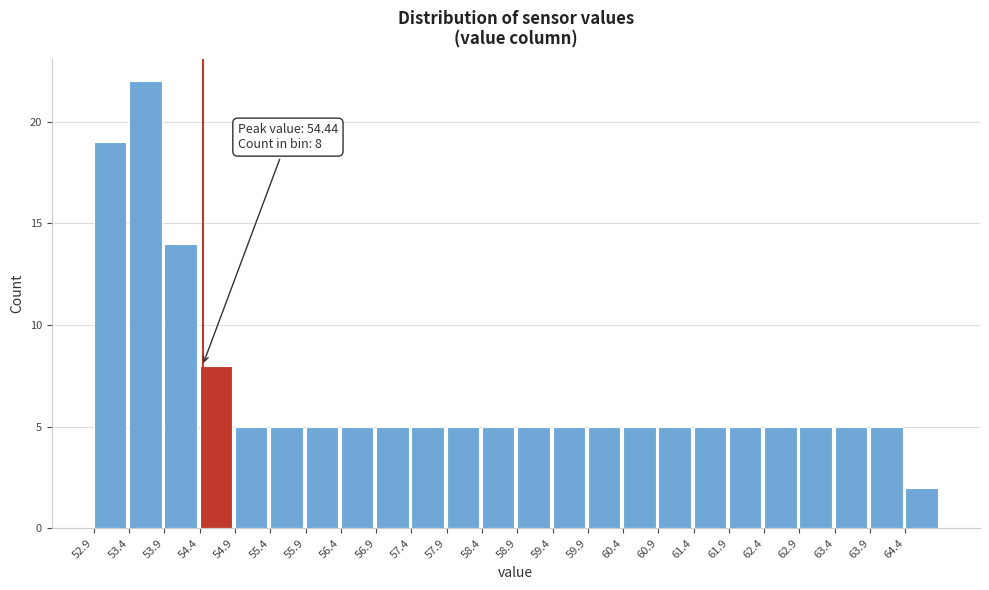

Over which range of the x-axis is the bar tallest?

53.4 to 53.9